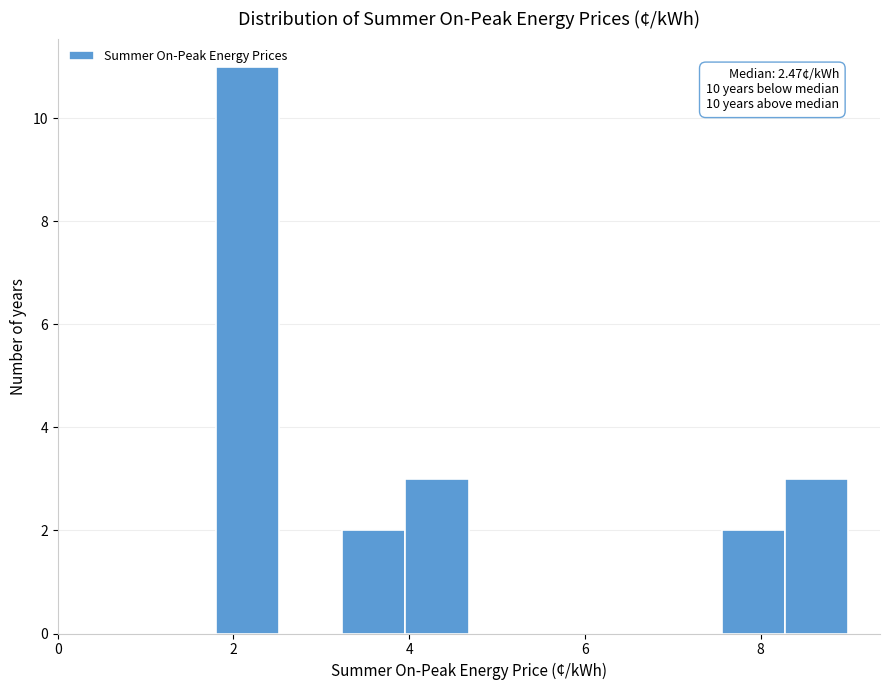

Around what value on the x-axis is the tallest bar? Give the approximate position of its centre, as read against the axis.

2.2